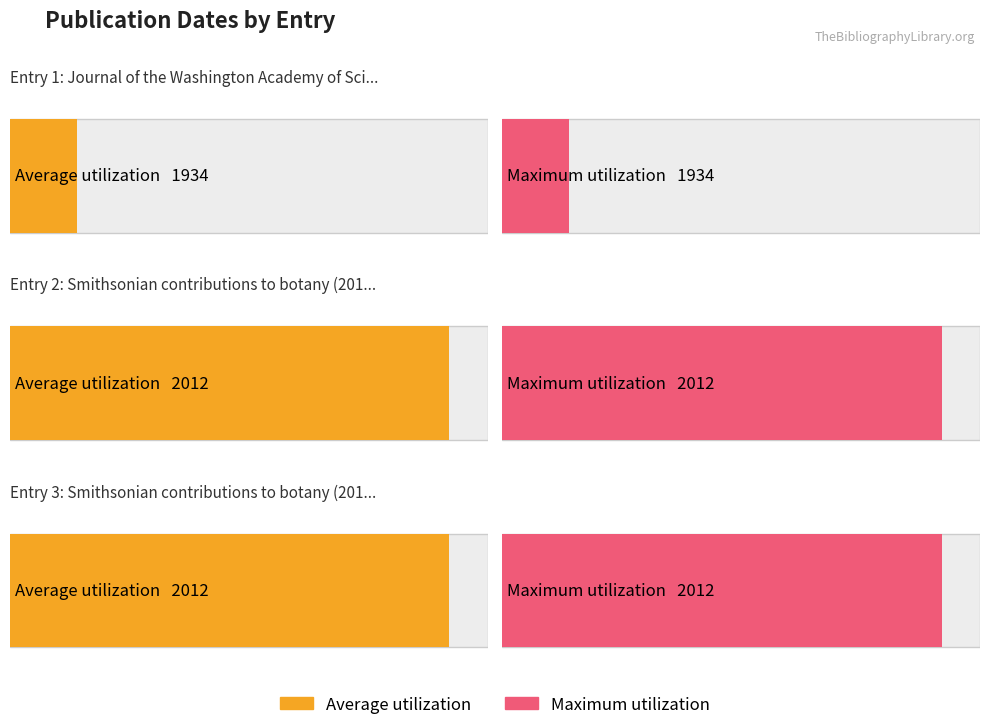

Reading right to left, transcribe all the data shown in this chart.

Average utilization: Smithsonian contributions to botany (2012) - Page 15=2012	Smithsonian contributions to botany (2012) - Page 5=2012	Journal of the Washington Academy of Sciences (1934)=1934
Maximum utilization: Smithsonian contributions to botany (2012) - Page 15=2012	Smithsonian contributions to botany (2012) - Page 5=2012	Journal of the Washington Academy of Sciences (1934)=1934